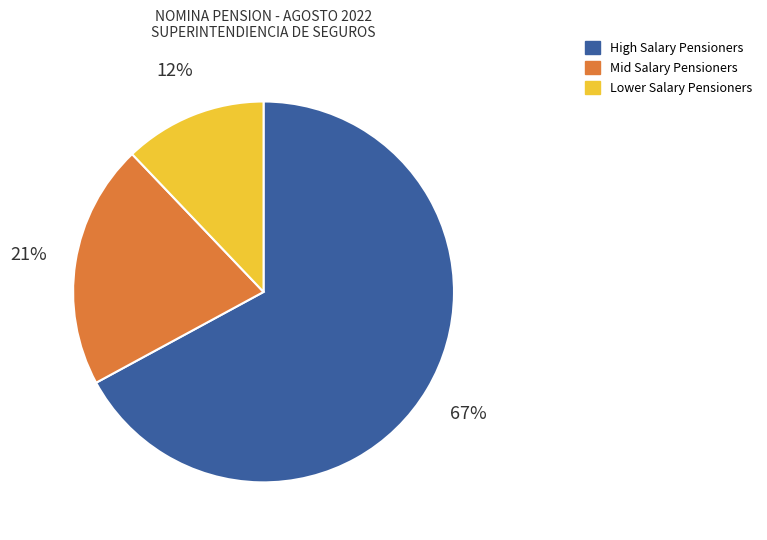

Is there a majority slice in this chart?

Yes